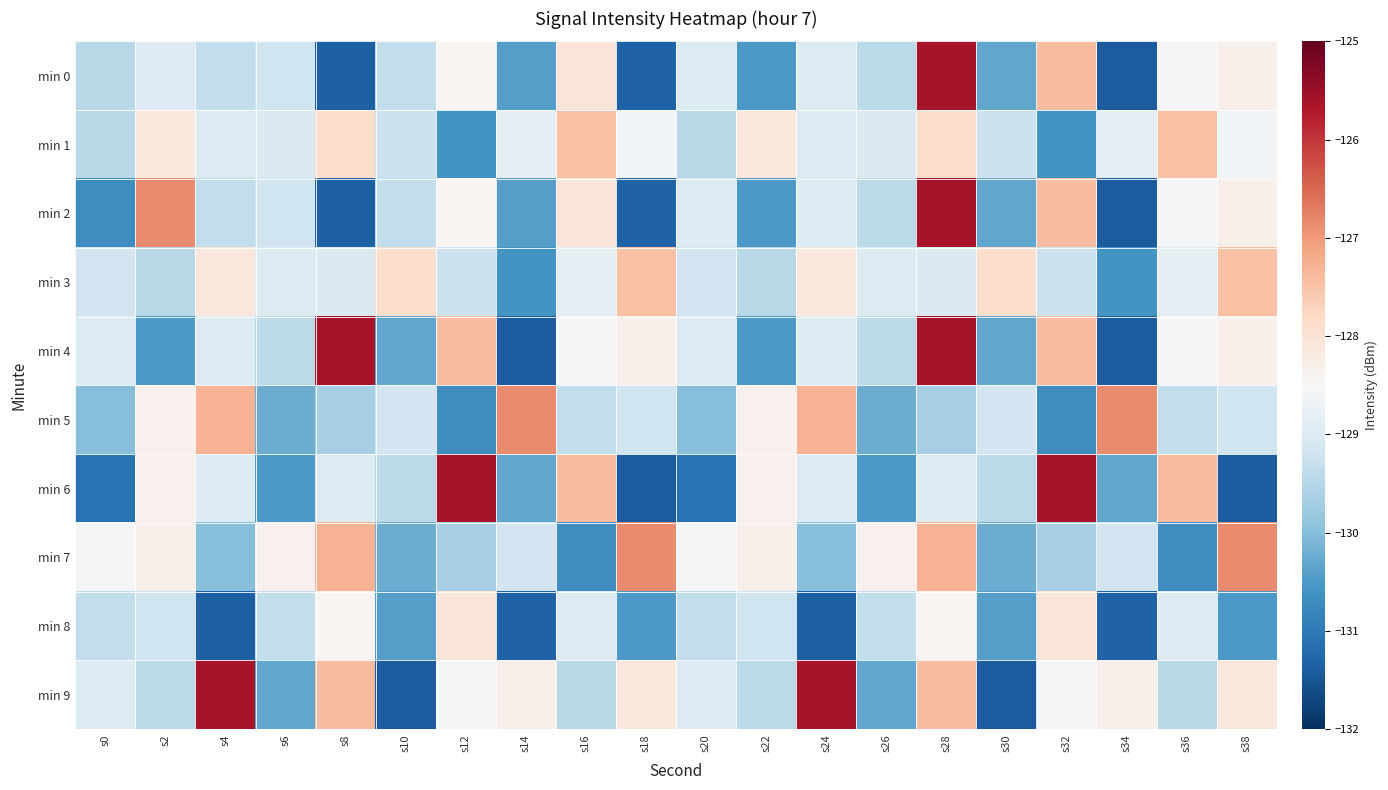

Which series has the largest total across all categories?

min 9